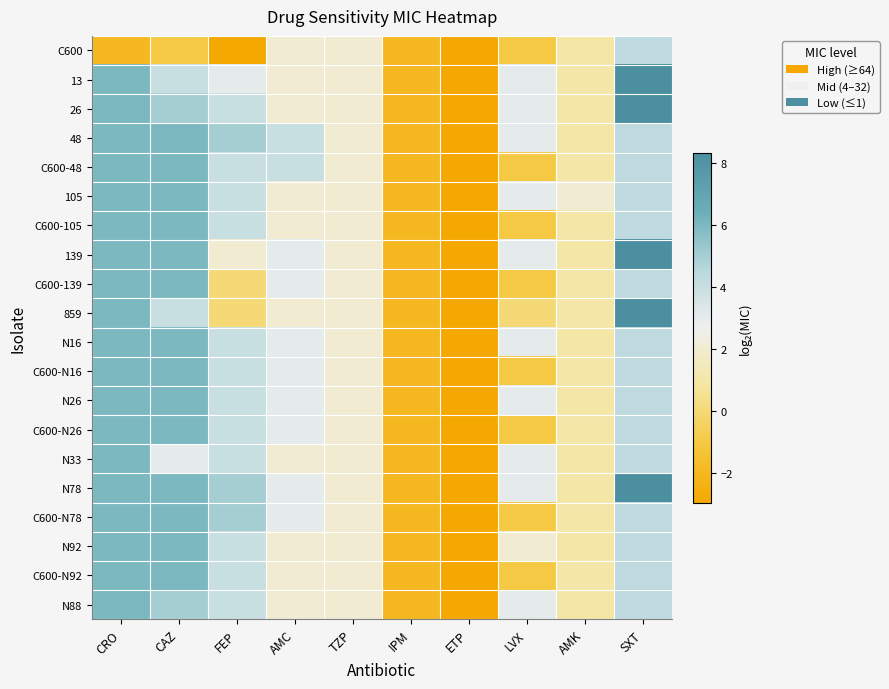

What is the total value across all series at CAZ?

104.0